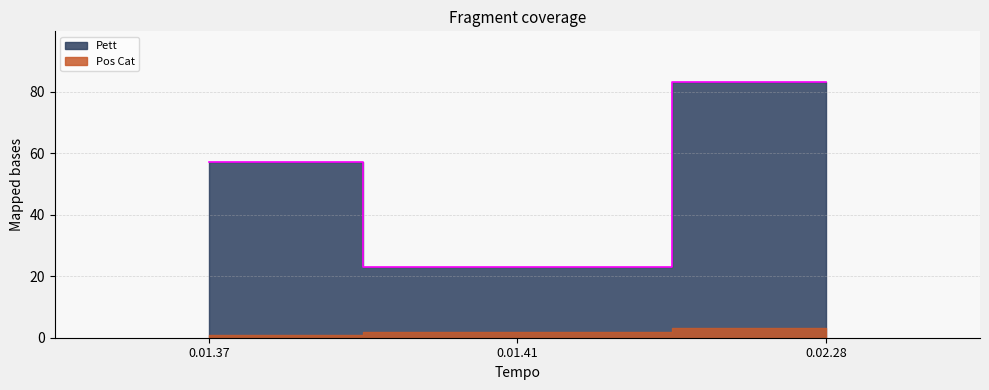

Rank the categories by value from lowest to highest.

0.01.41, 0.01.37, 0.02.28